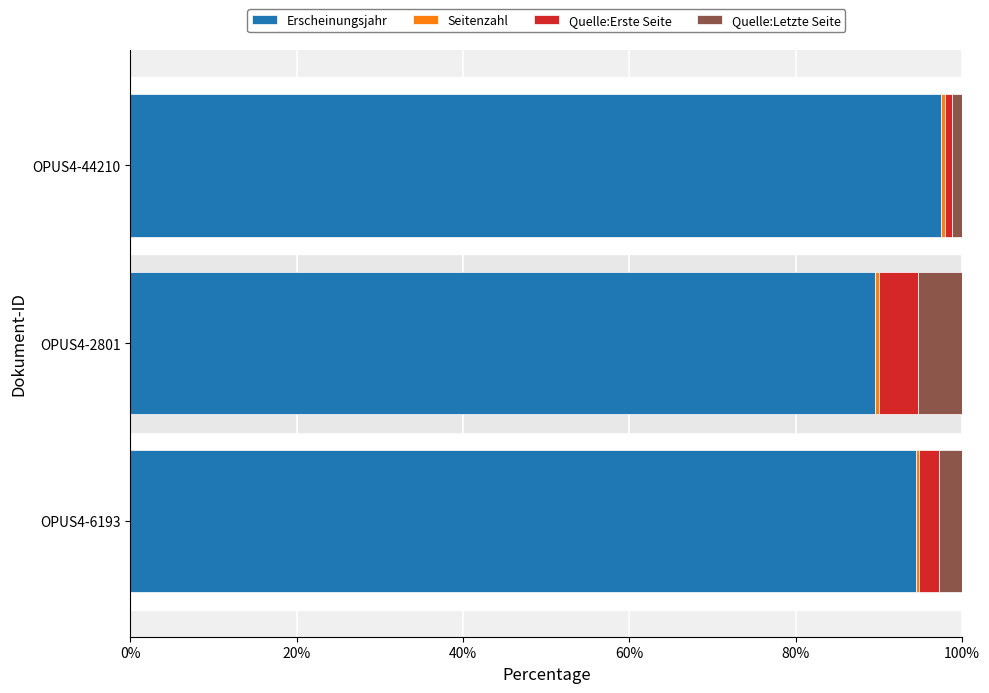

At which label is Erscheinungsjahr closest to 93?

OPUS4-6193